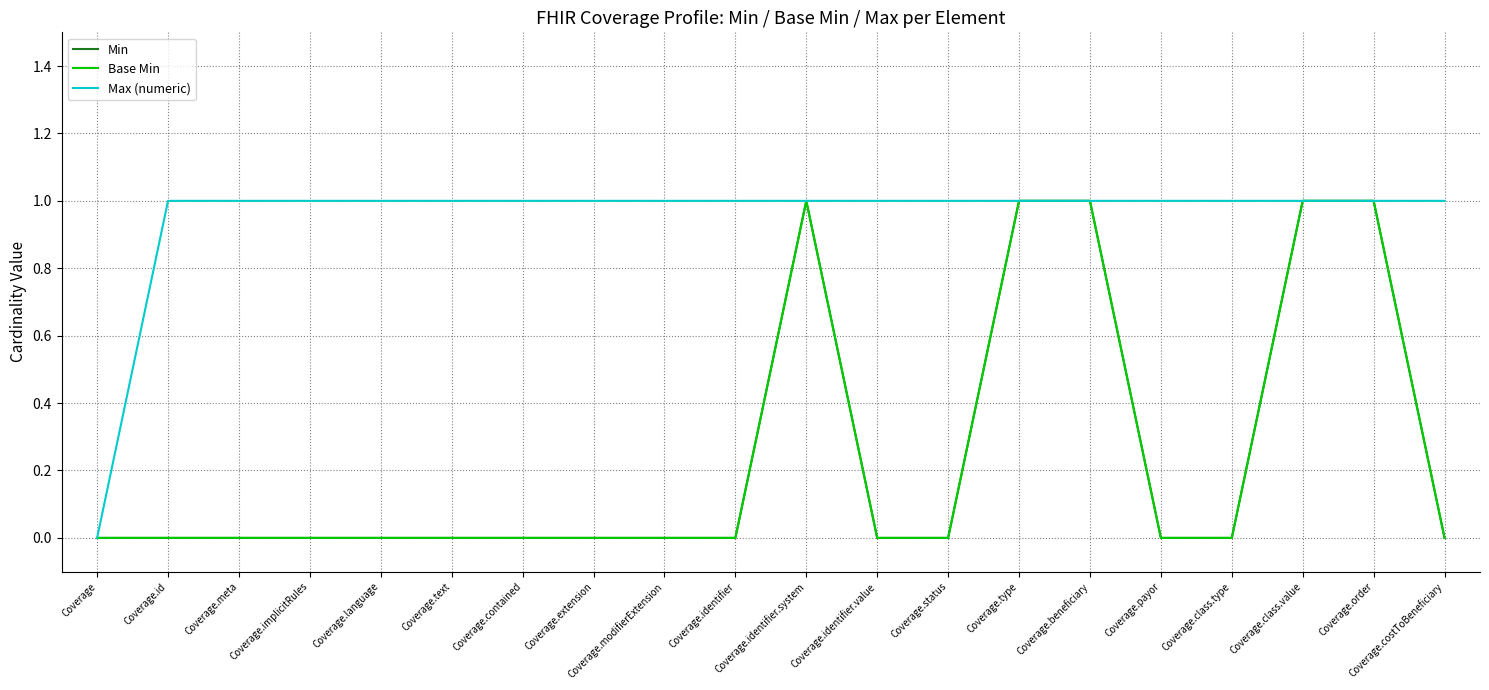

True or false: Min has a value of 1 at Coverage.identifier.value.

False